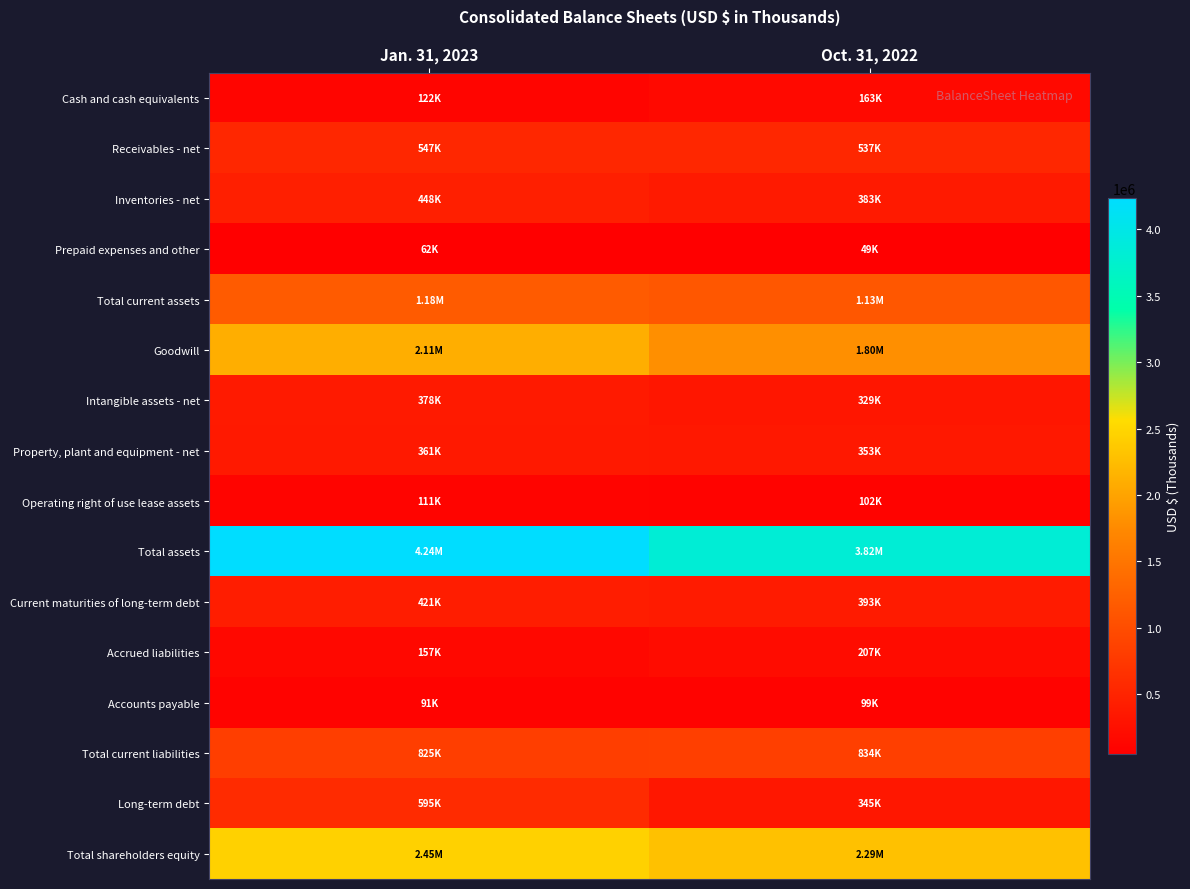

Which has a higher value, Jan. 31, 2023 or Oct. 31, 2022?

Oct. 31, 2022